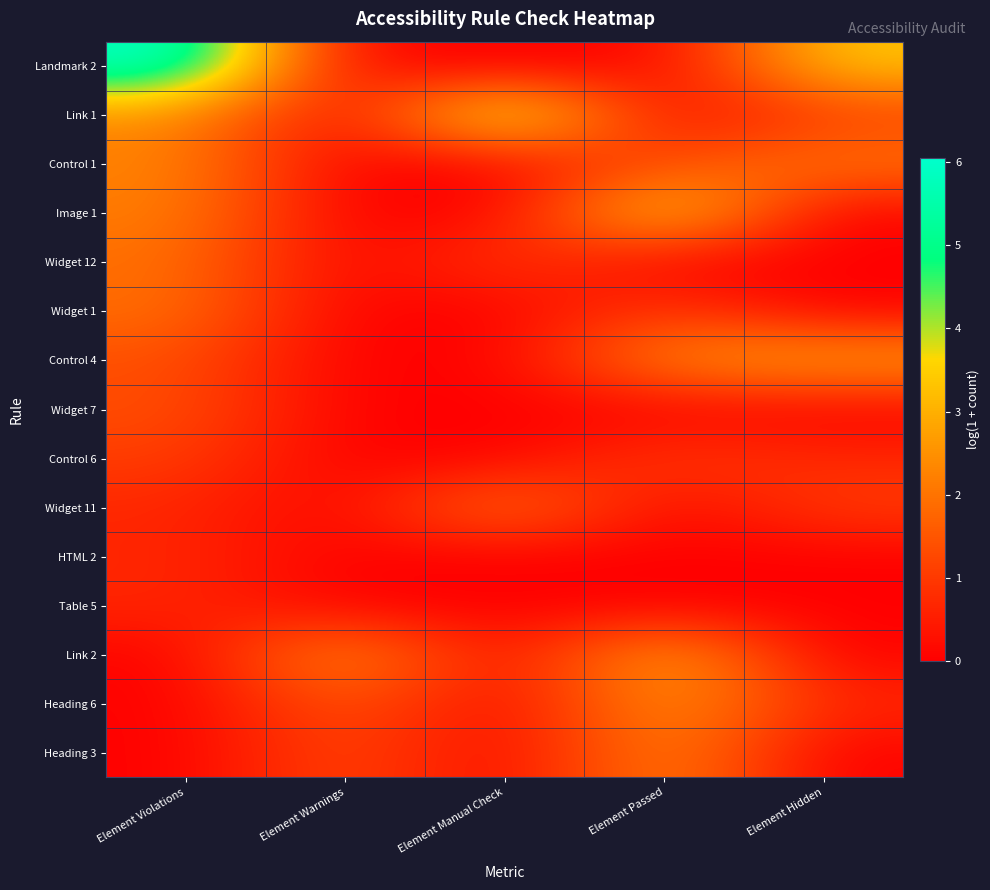

Which series has the largest range (max minus min)?

Landmark 2